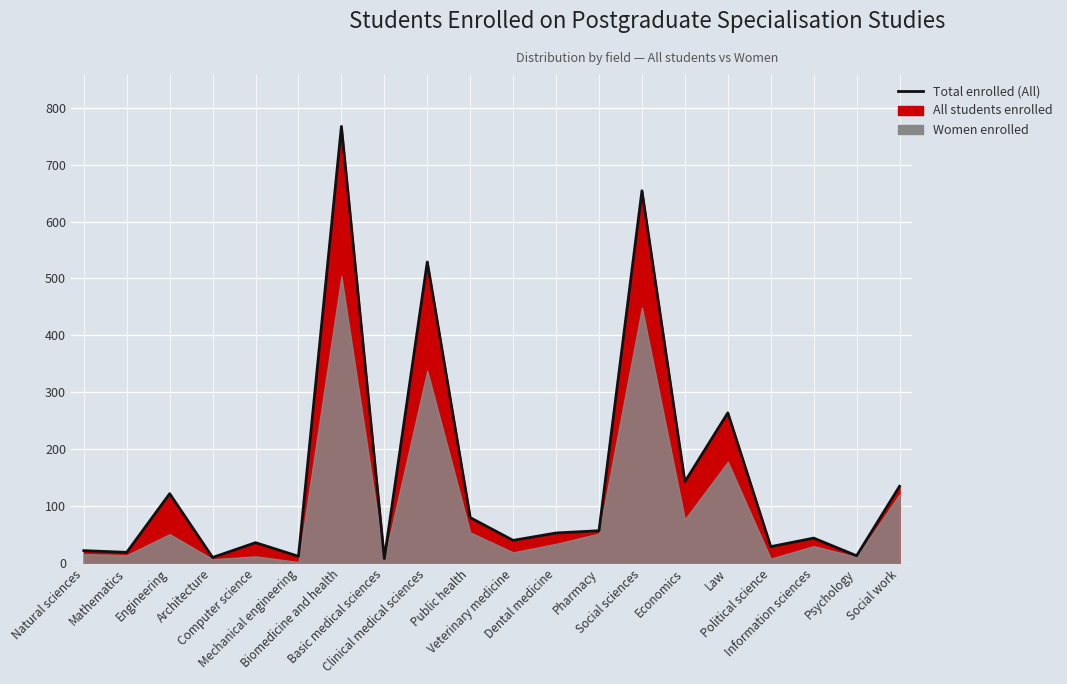

What is the sum of all values?

3037